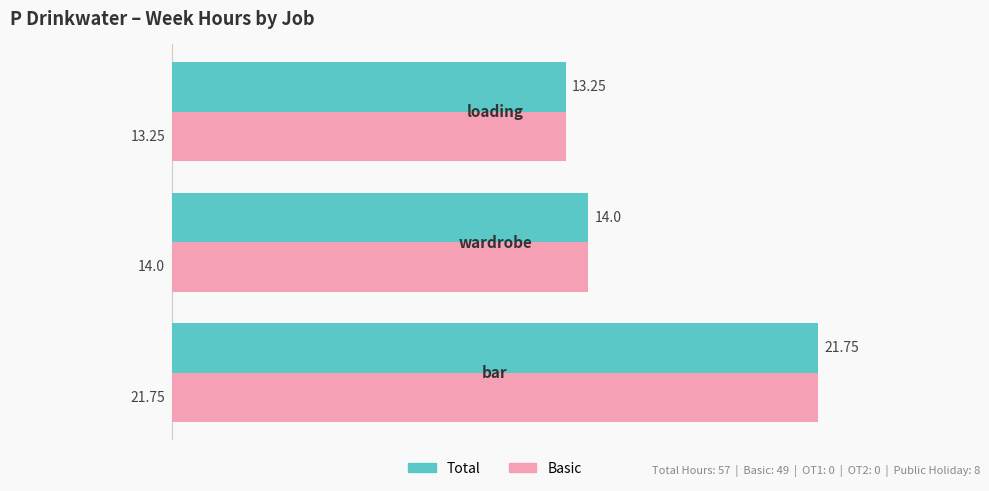

What are all the series names shown in the legend?

Total, Basic